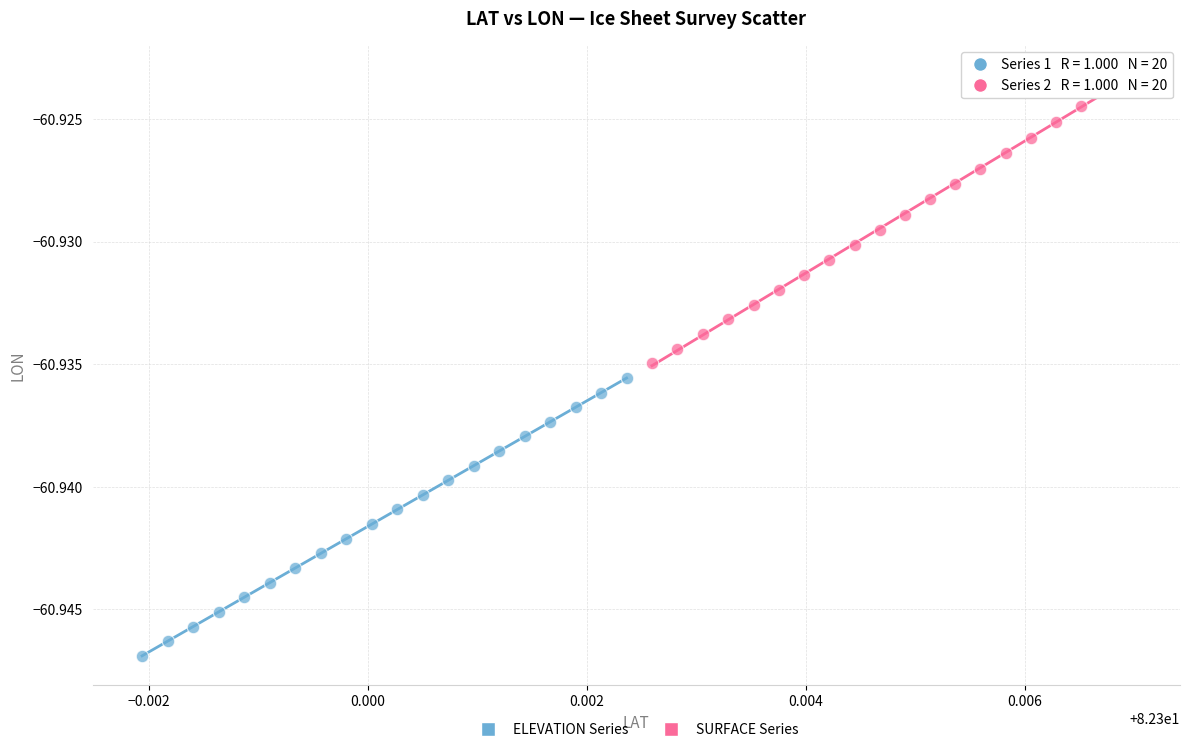

Which series has the largest Y range (max minus min)?

SURFACE Series